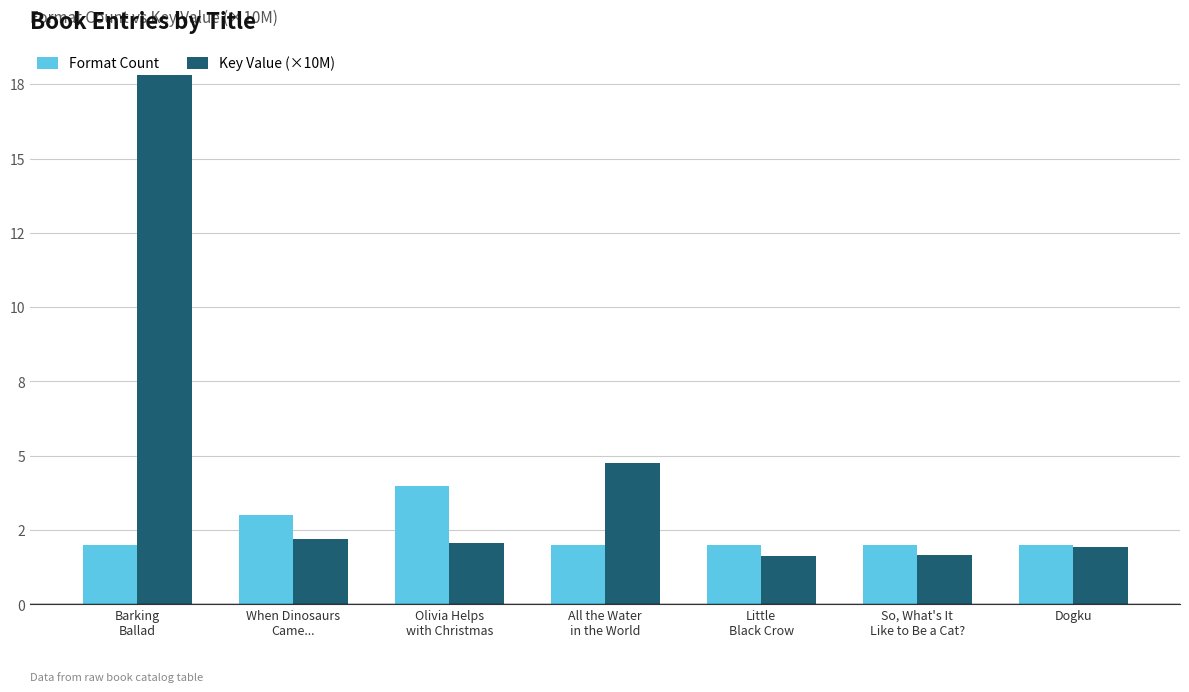

Is the value of Key Value (×10M) at Olivia Helps
with Christmas greater than the value of Format Count at Olivia Helps
with Christmas?

No